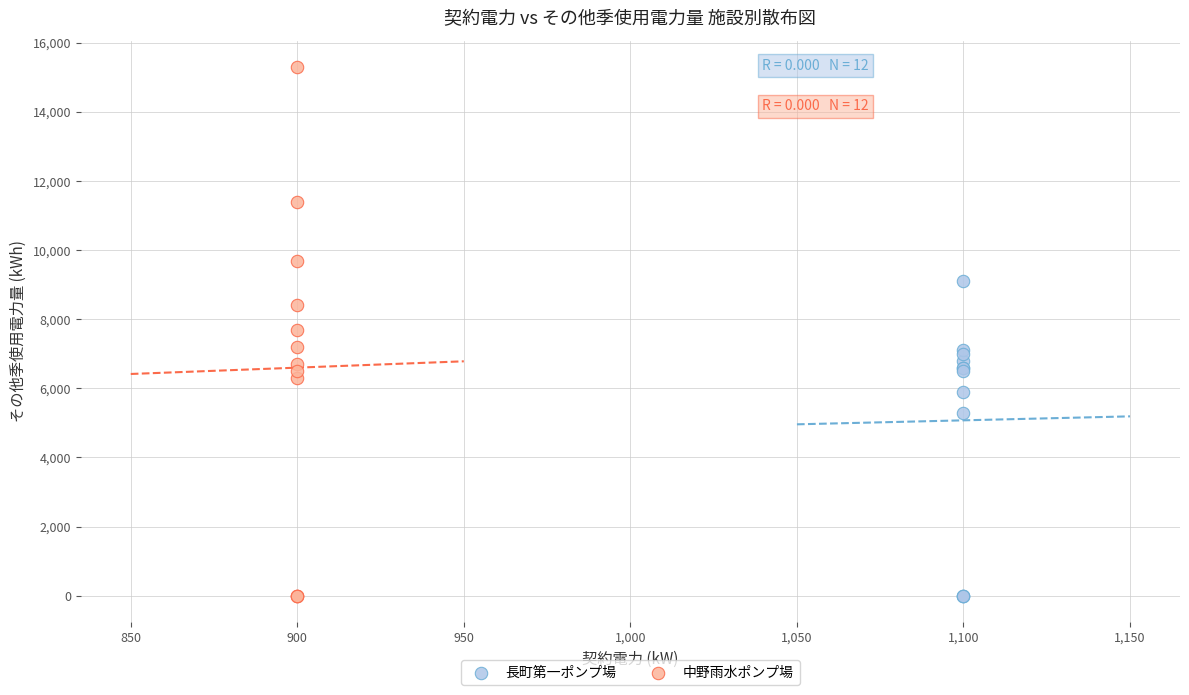

Which series has the largest Y range (max minus min)?

中野雨水ポンプ場